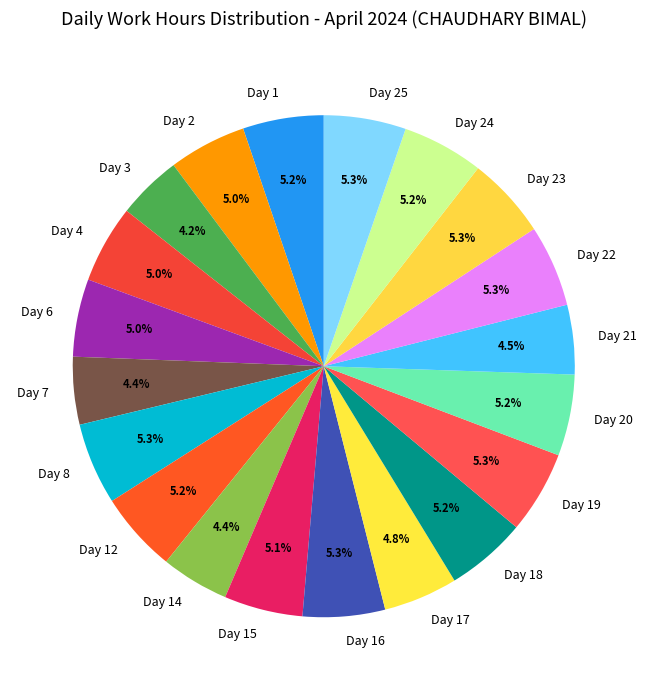

Does Day 19 represent more than half of the total?

No